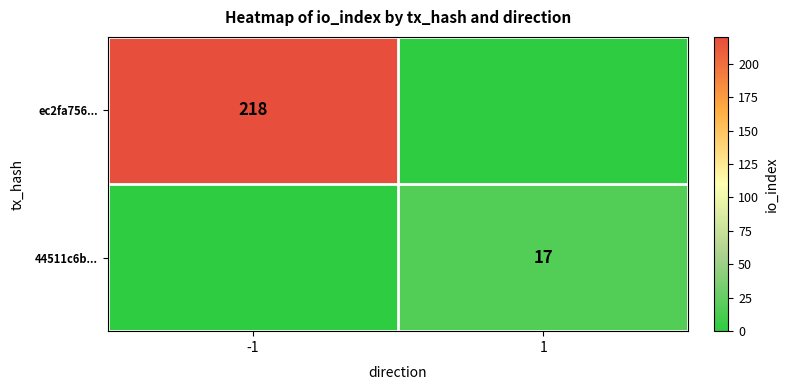

True or false: 44511c6b... has a value of 17 at 1.

True